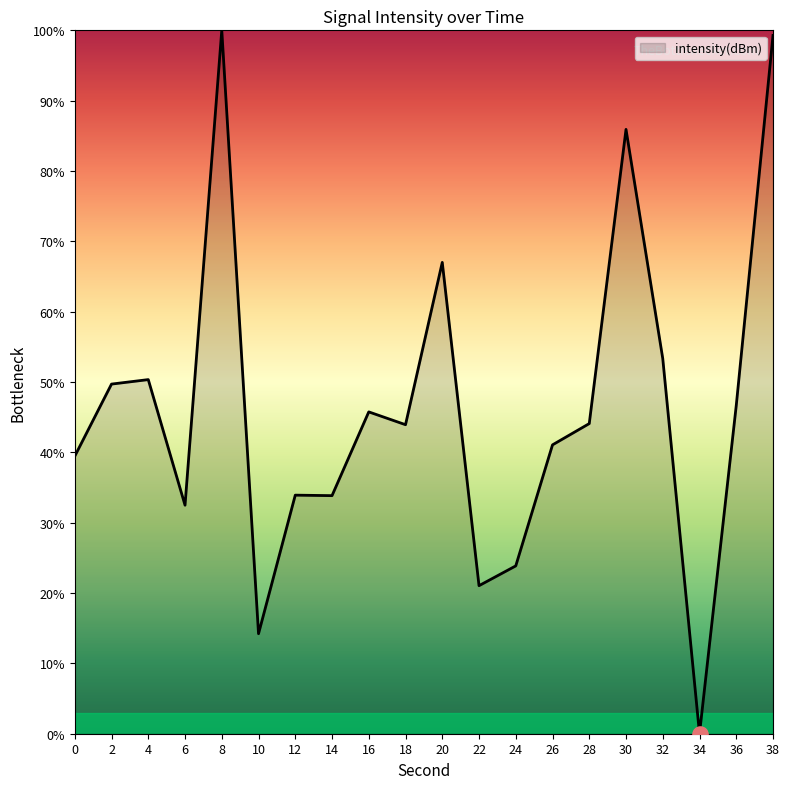

Which has a higher value, 4 or 32?

32